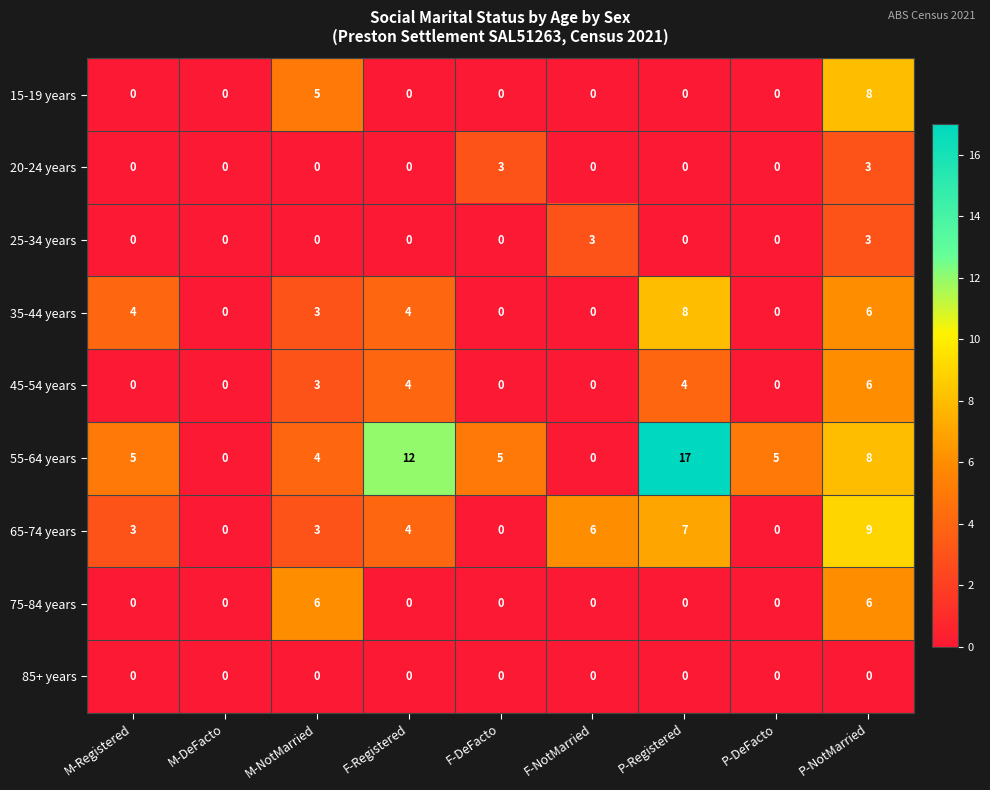

What value does the 35-44 years series have at P-Registered?

8